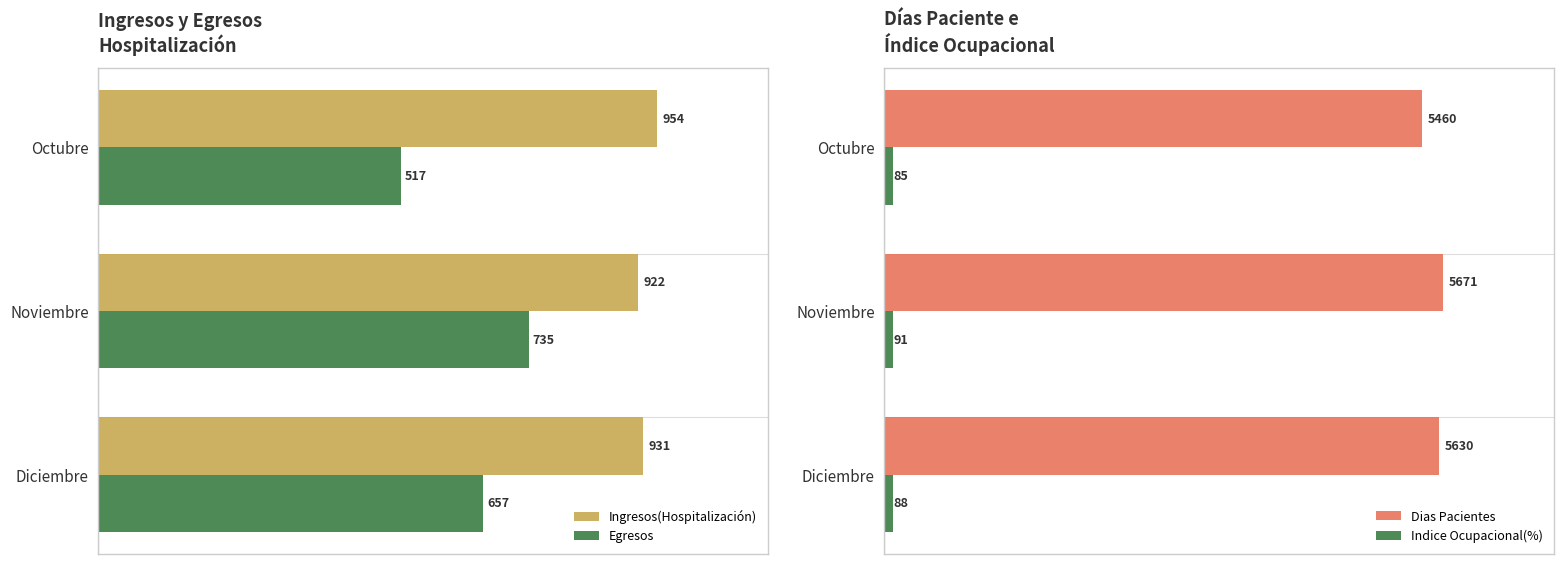

What is the maximum value shown in the chart?

5671